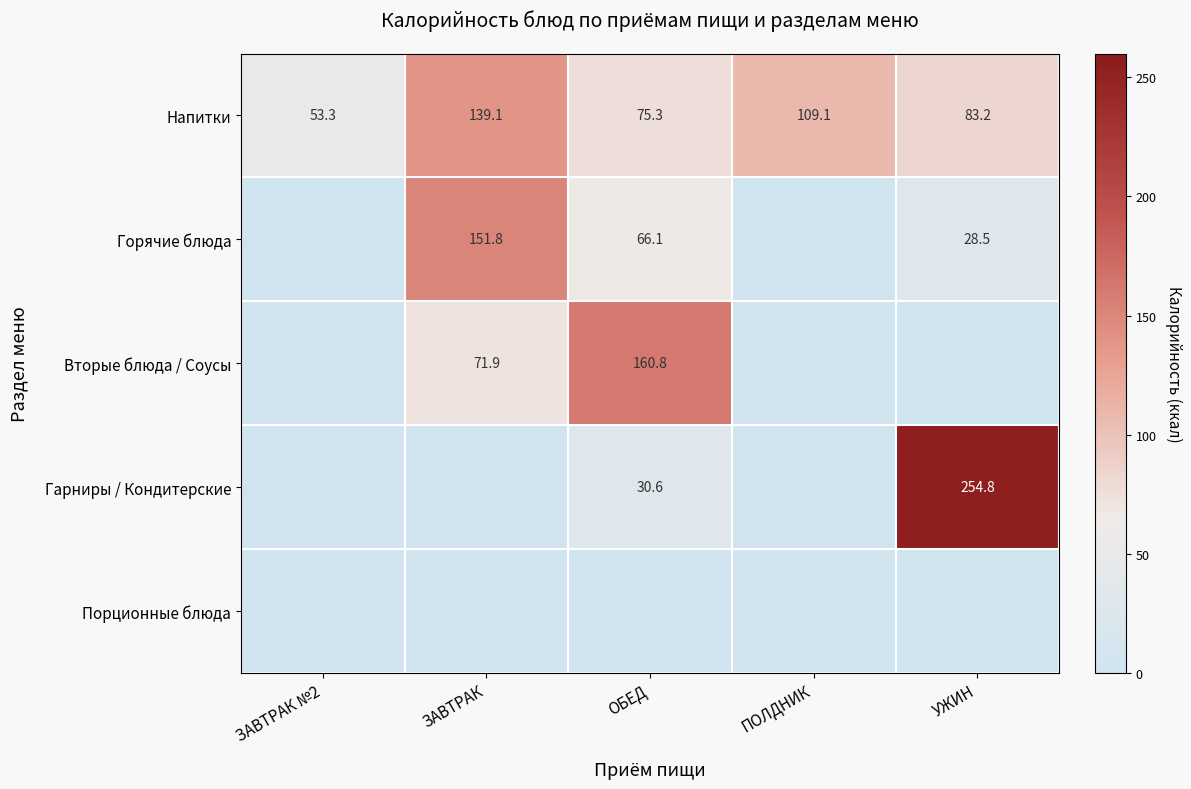

How many values in the Гарниры / Кондитерские series exceed 0?

2